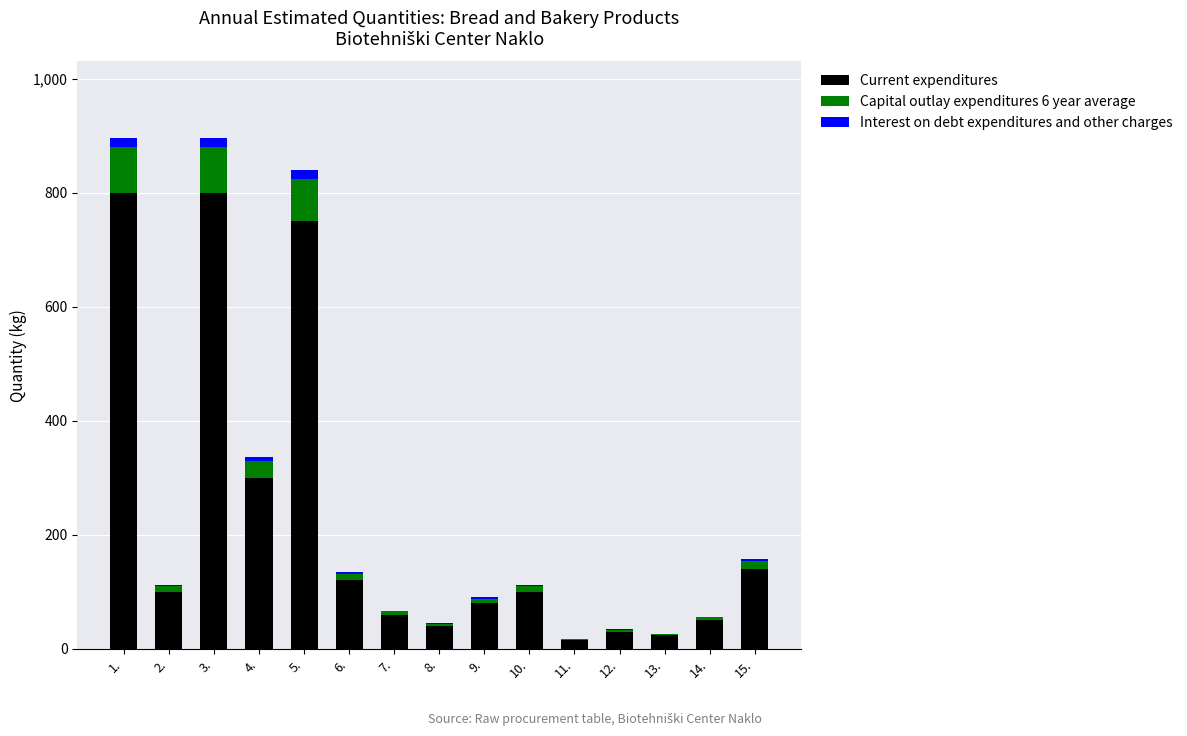

How many series are shown in this chart?

3